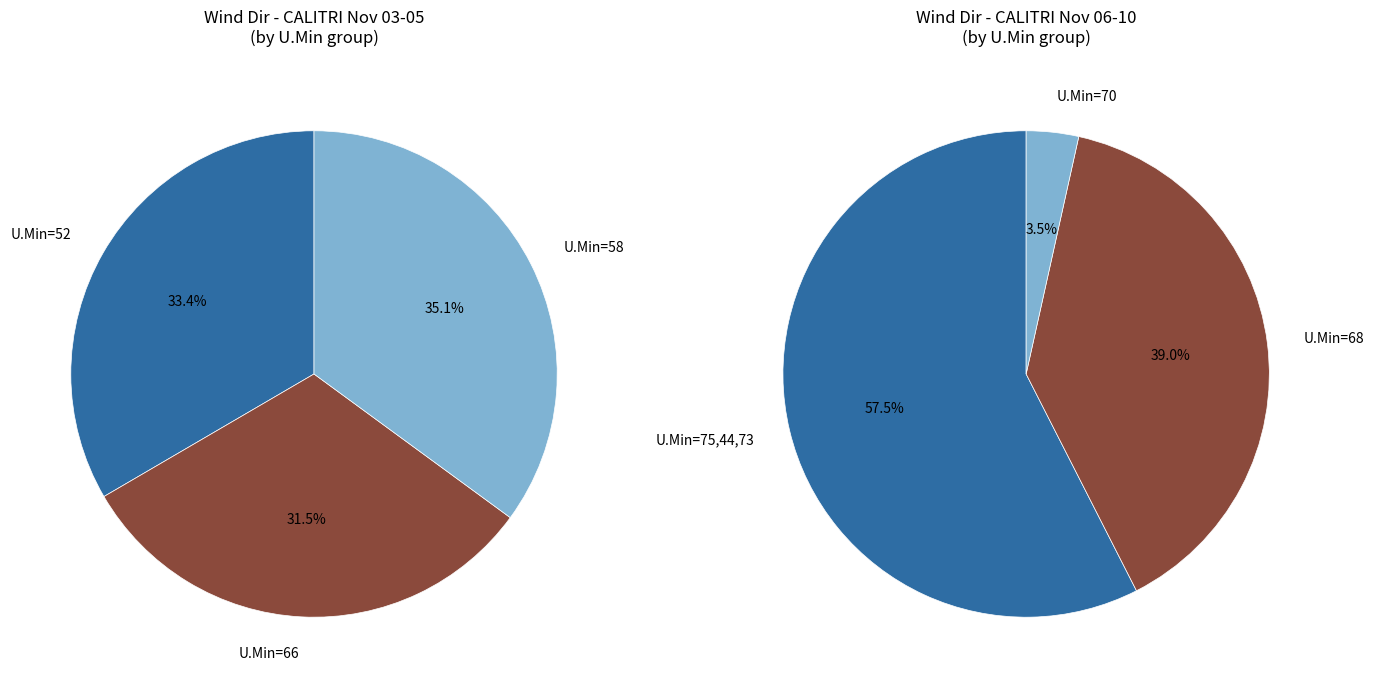

Which category has the biggest portion of the pie?

75